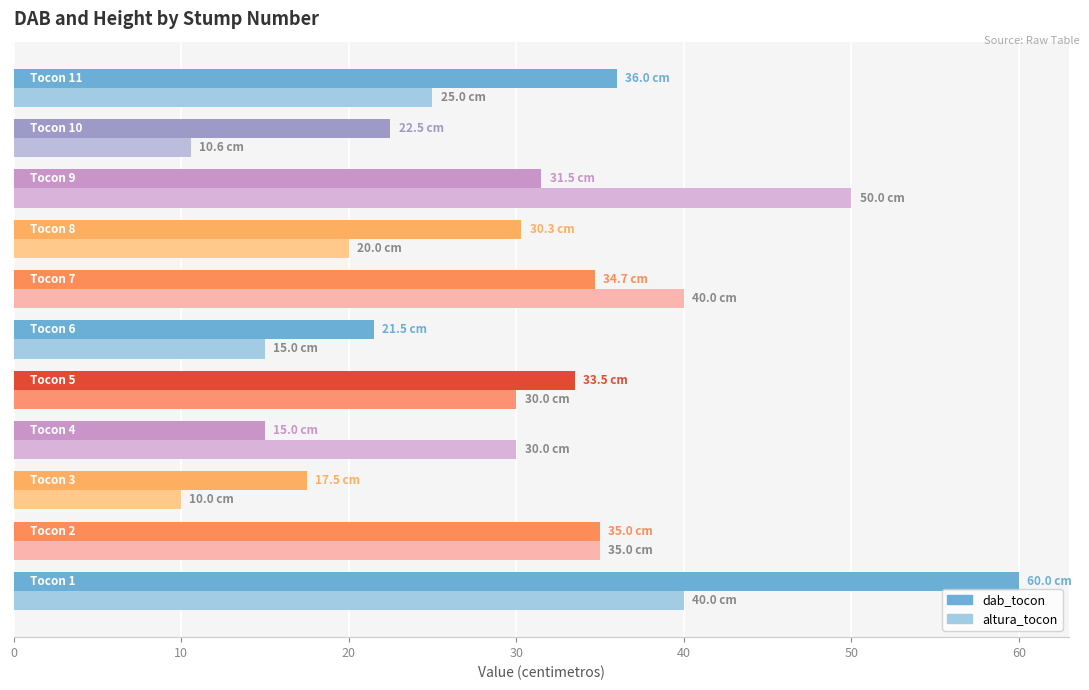

At how many categories does at least one series exceed 13?

11